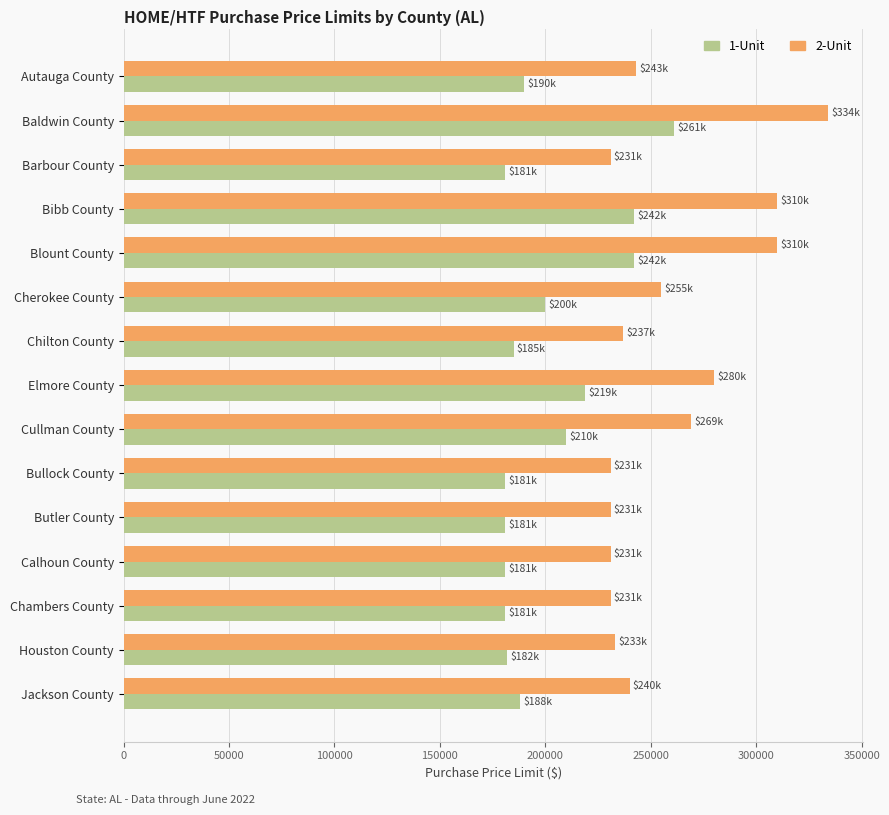

At which category is the sum across all series the highest?

Baldwin County